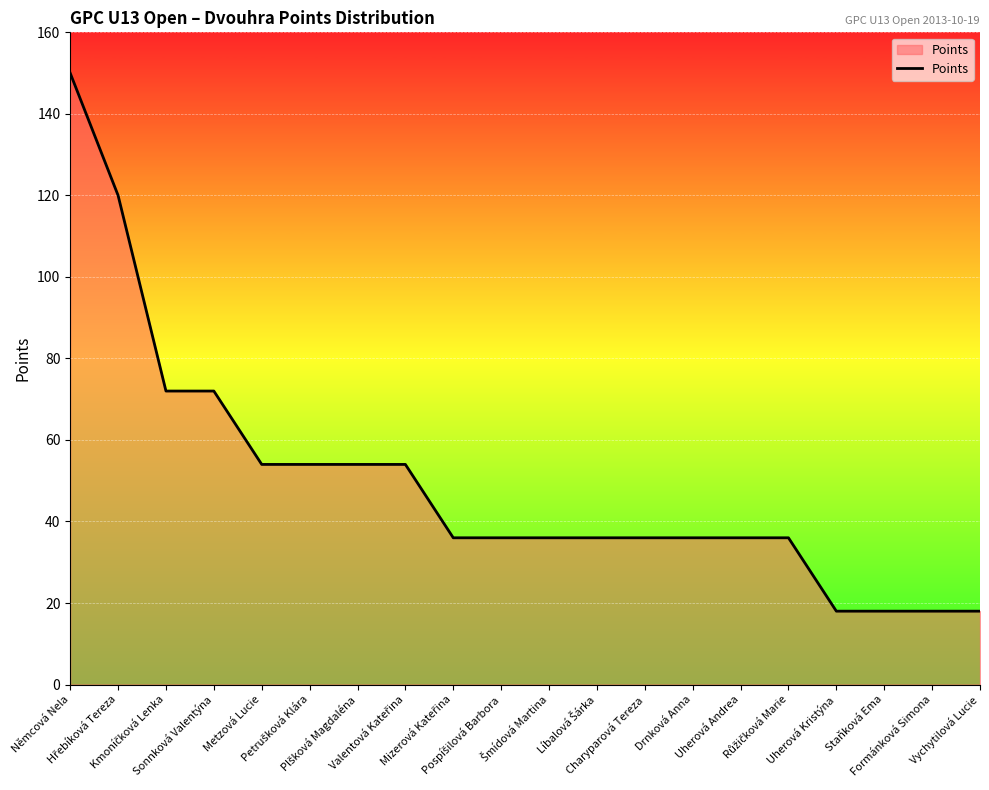

What is the difference between the maximum and minimum values?

132